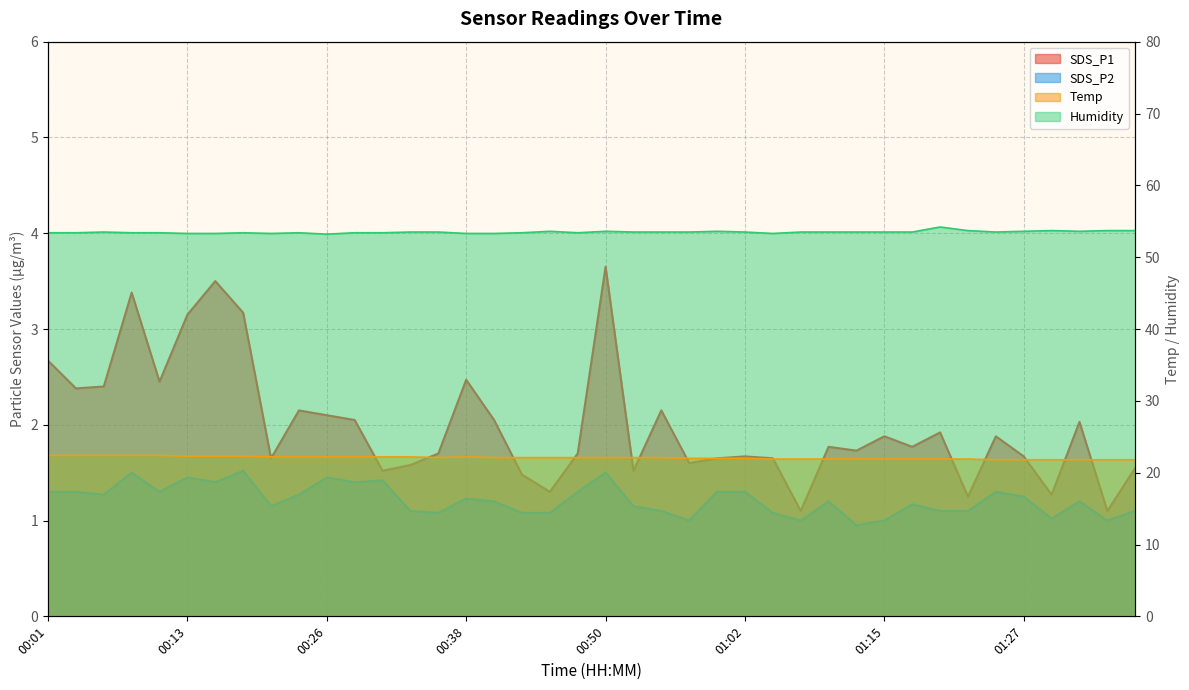

Rank the series at 00:26 from lowest to highest value.

SDS_P2, SDS_P1, Temp, Humidity